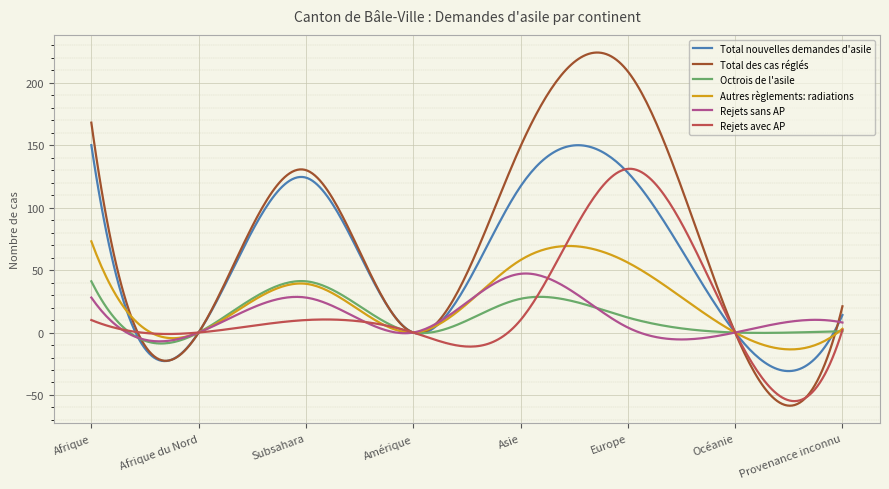

What is the maximum value for Octrois de l'asile?

41.2